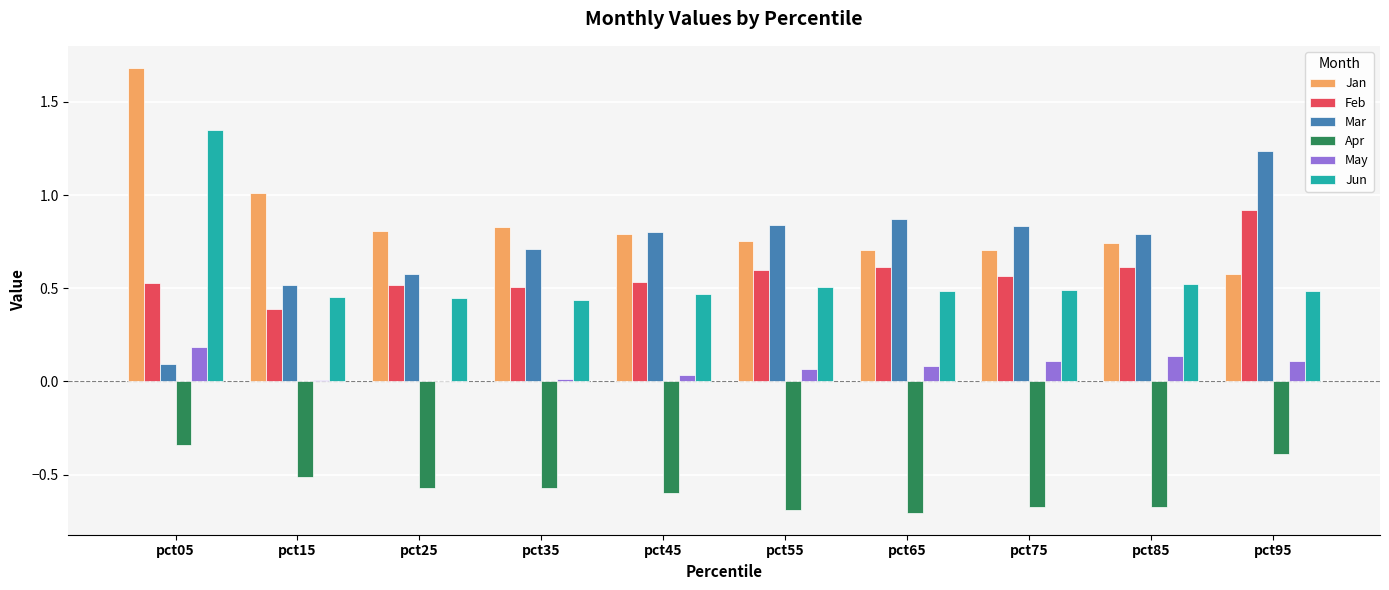

Which label corresponds to the largest value in the chart?

pct05